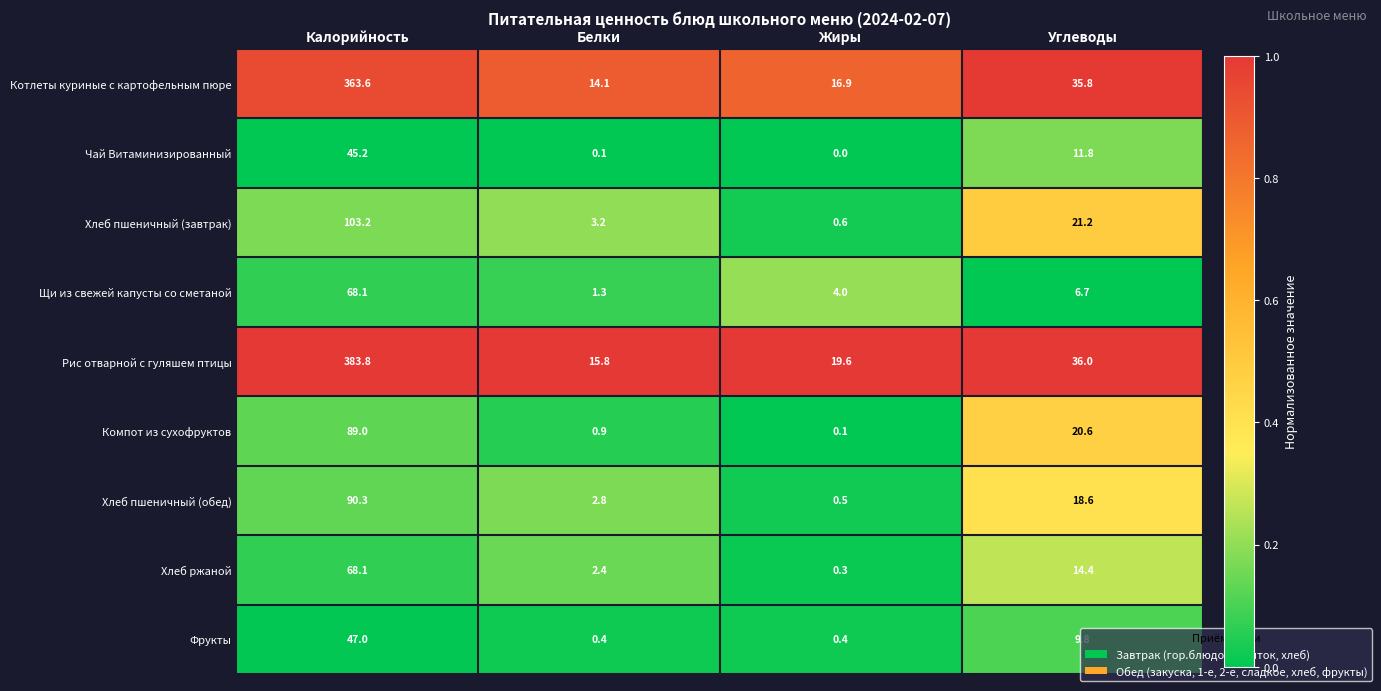

The value of Щи из свежей капусты со сметаной at Жиры is 1.6. True or false?

False